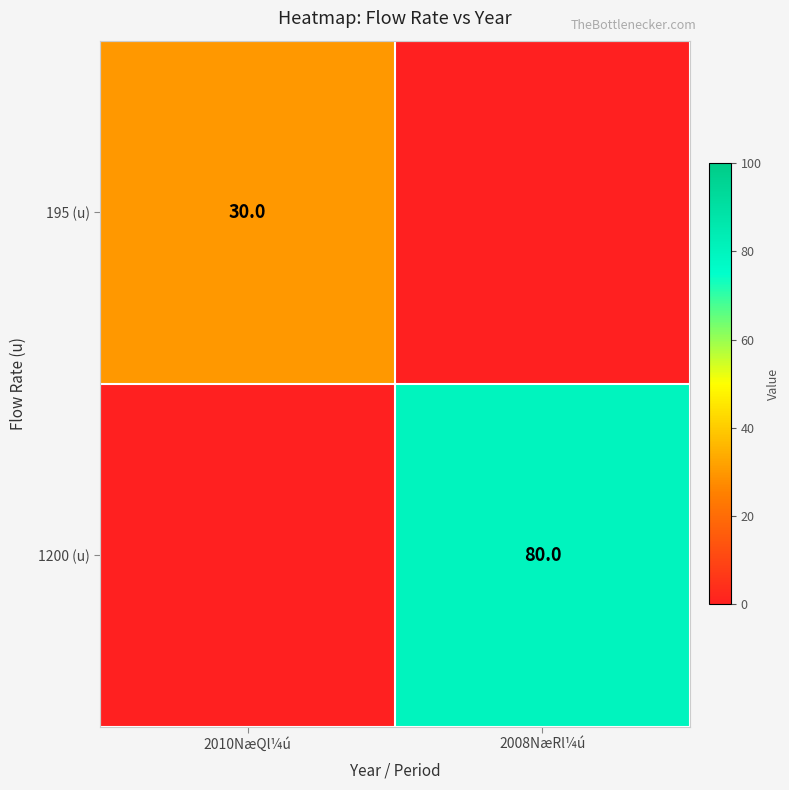

Is the value of 195 (u) at 2010NæQl¼ú greater than the value of 1200 (u) at 2008NæRl¼ú?

No